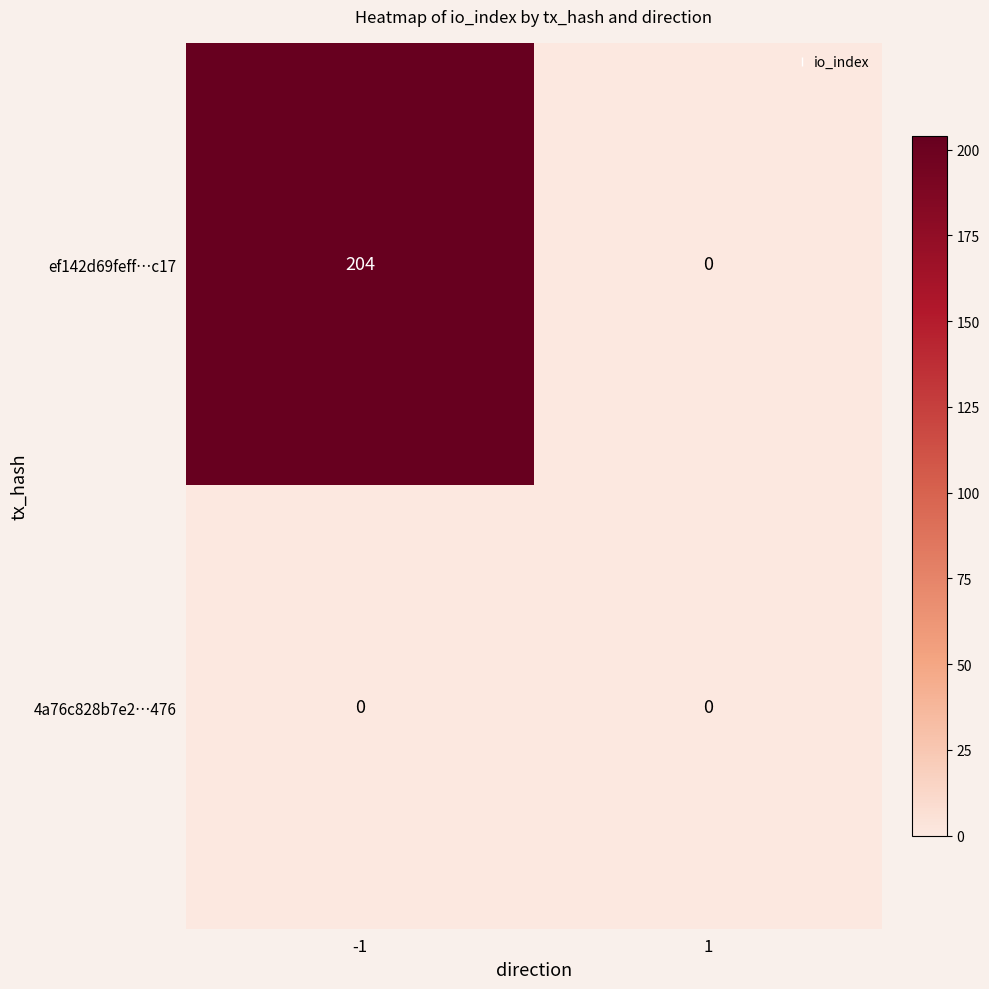

How many series are shown in this chart?

2